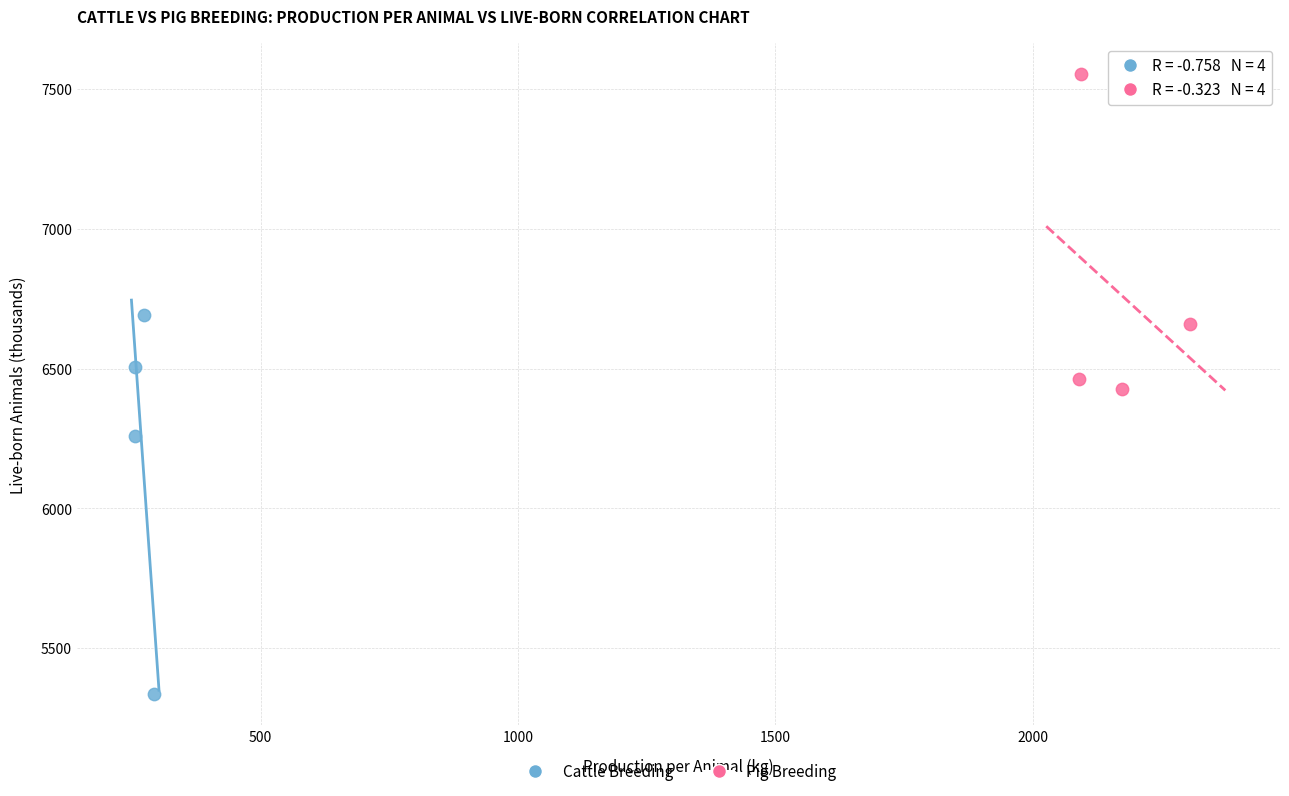

Which series contains the lowest Y value?

Cattle Breeding